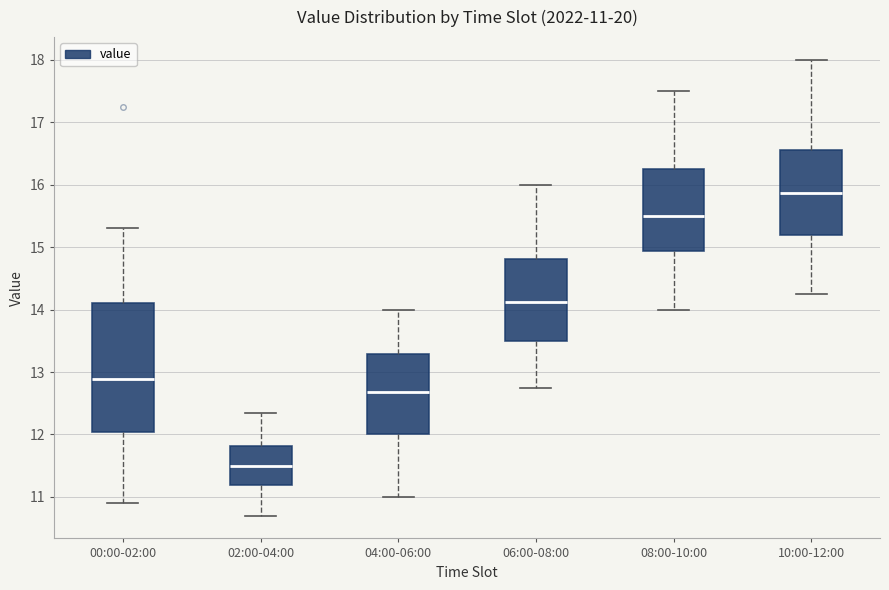

Which box has the highest median line?

10:00-12:00